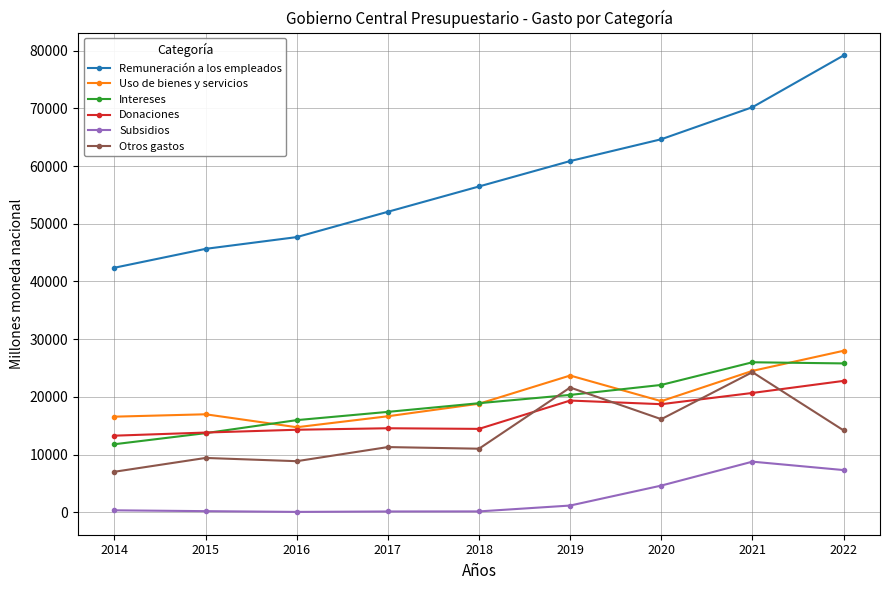

True or false: Remuneración a los empleados and Donaciones intersect in this chart.

False